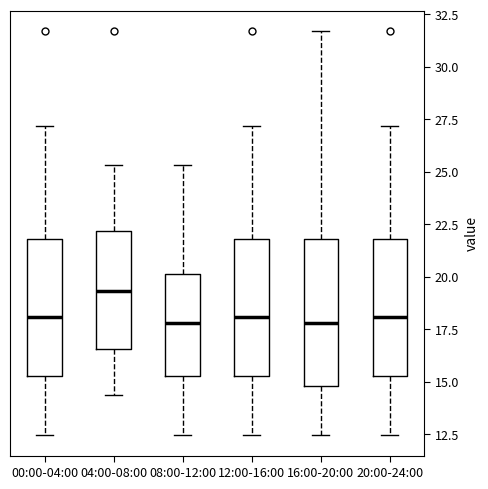

Which box has the highest median line?

04:00-08:00